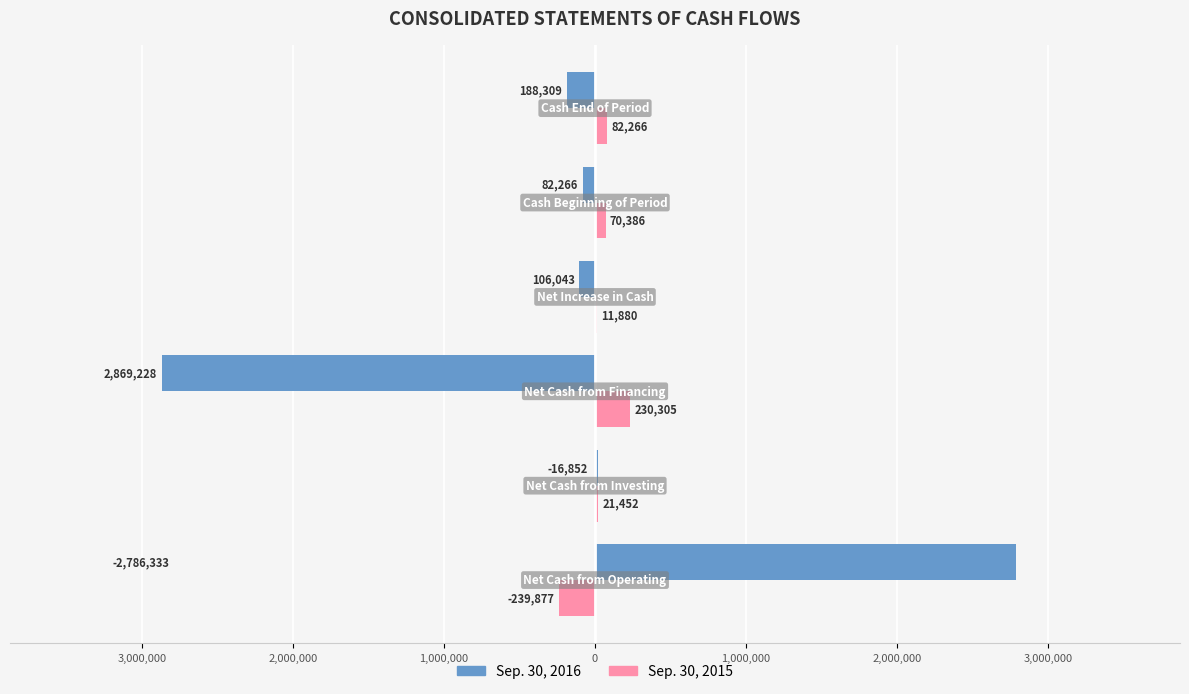

What are all the series names shown in the legend?

Sep. 30, 2016, Sep. 30, 2015